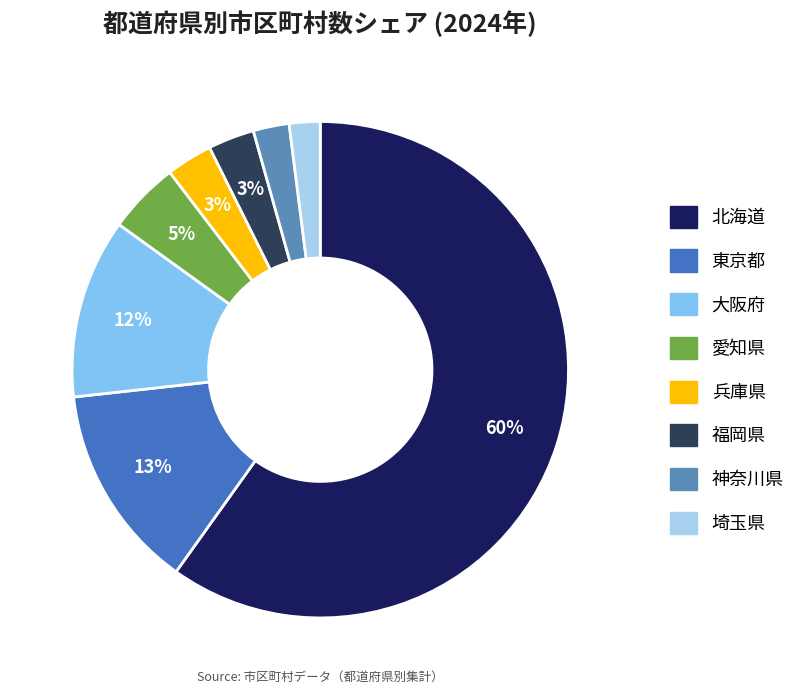

How many segments does this pie chart have?

8